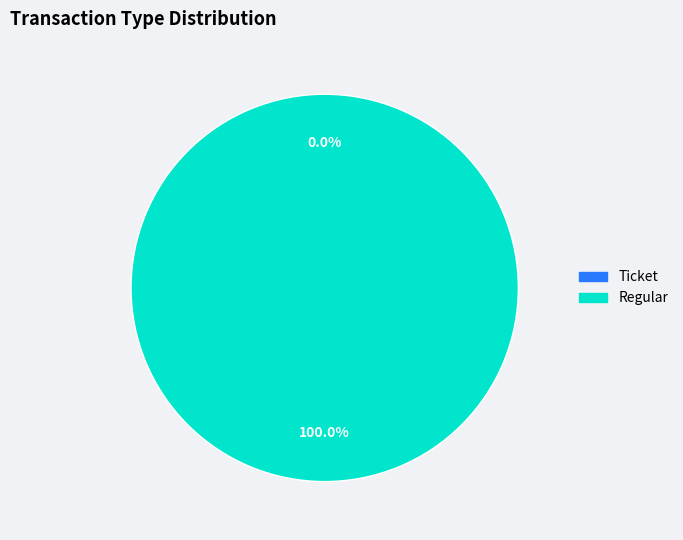

Is it true that Regular is 100% of the pie?

True